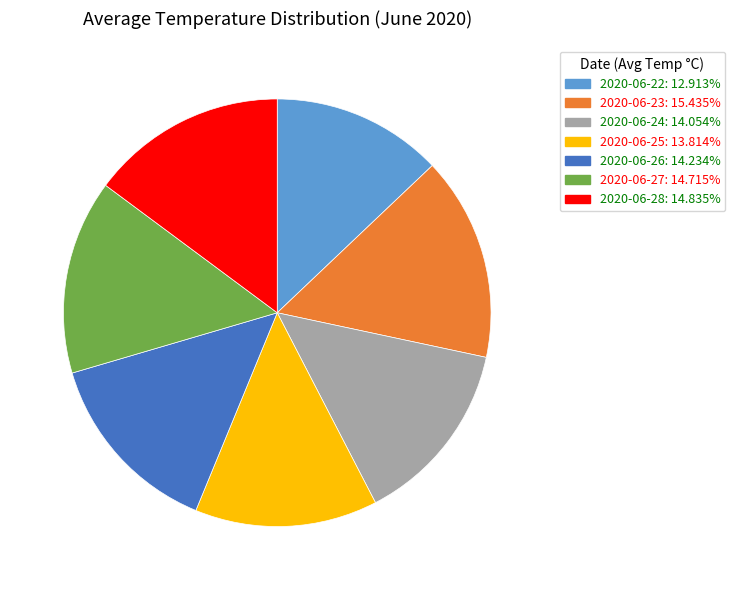

Is there a majority slice in this chart?

No